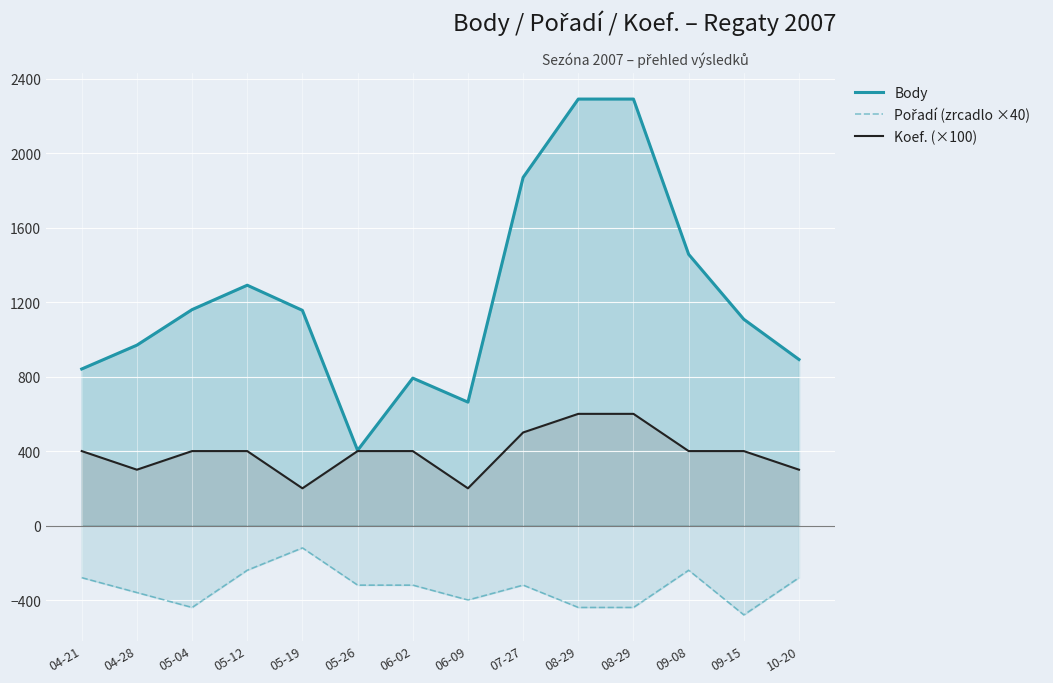

The value of Pořadí (zrcadlo ×40) at 09-15 is -748. True or false?

False